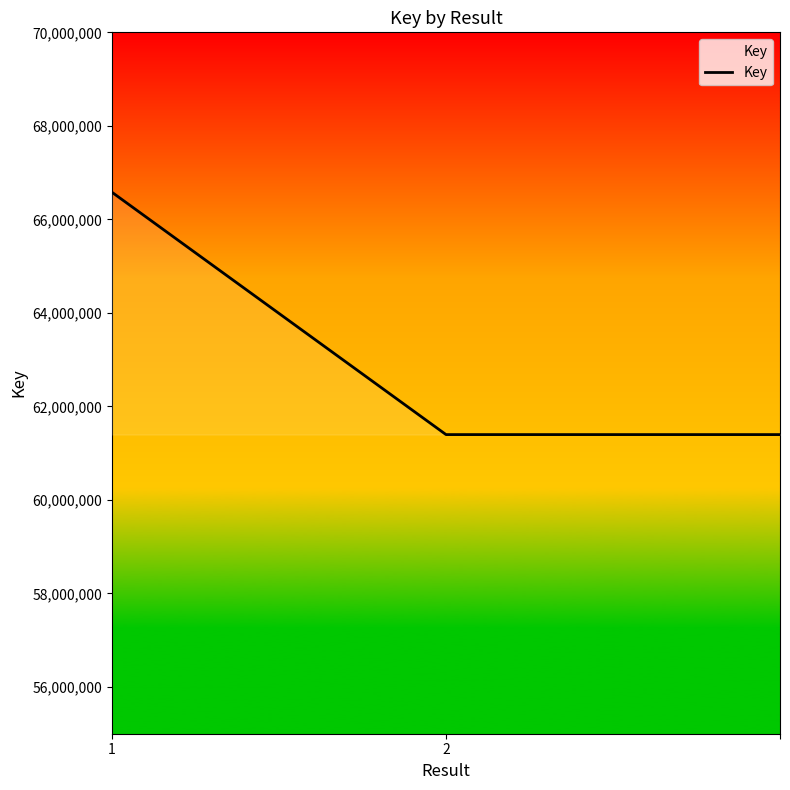

What is the difference between the maximum and minimum values?

5181683